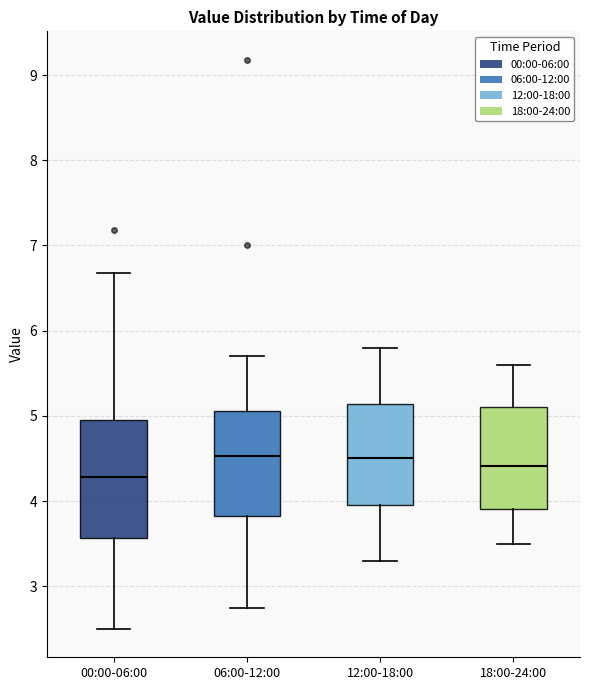

Which box has the lowest median line?

00:00-06:00